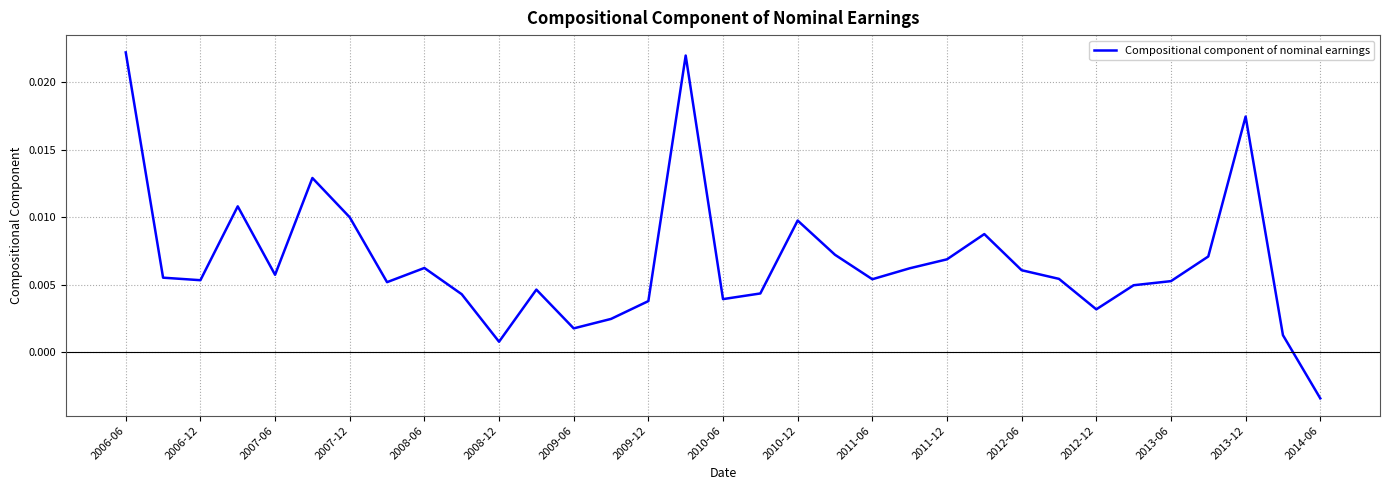

Count the number of data series in this chart.

1